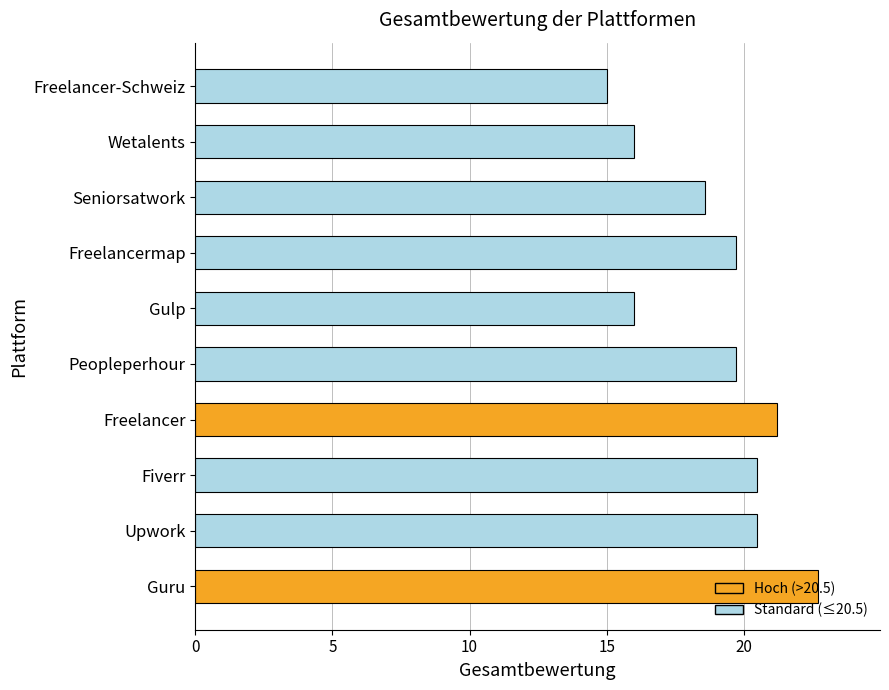

True or false: the data shows 6.9 at Freelancer.

False